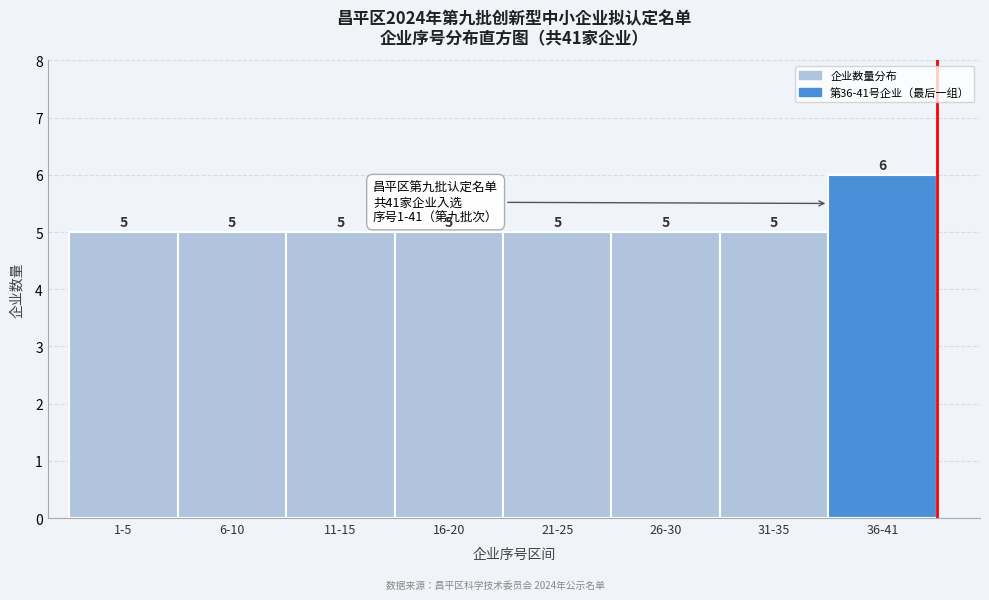

Reading right to left, transcribe all the data shown in this chart.

36-41=6	31-35=5	26-30=5	21-25=5	16-20=5	11-15=5	6-10=5	1-5=5